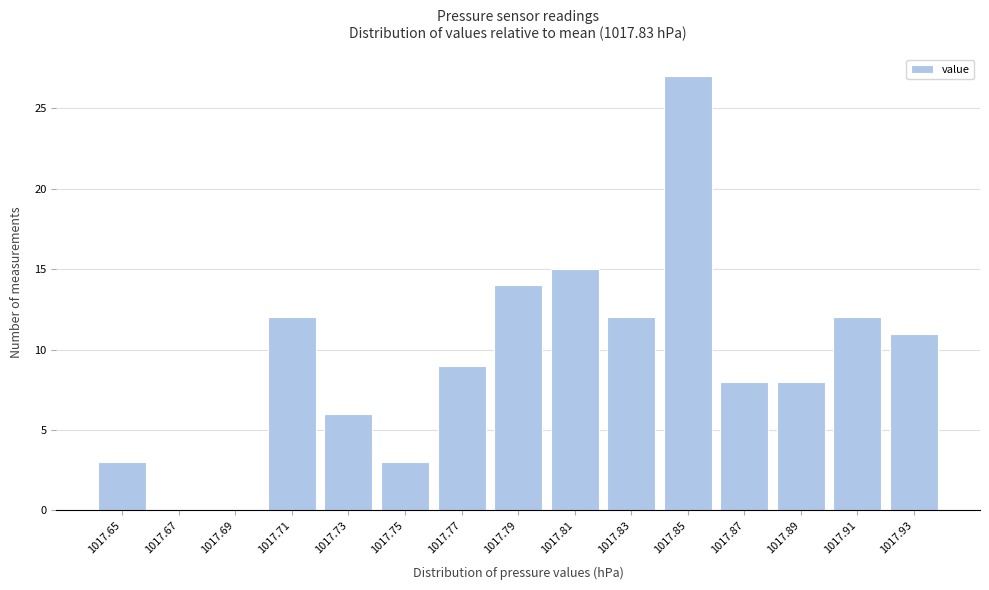

Reading right to left, extract all data points from this chart.

1017.93=11	1017.91=12	1017.89=8	1017.87=8	1017.85=27	1017.83=12	1017.81=15	1017.79=14	1017.77=9	1017.75=3	1017.73=6	1017.71=12	1017.69=0	1017.67=0	1017.65=3